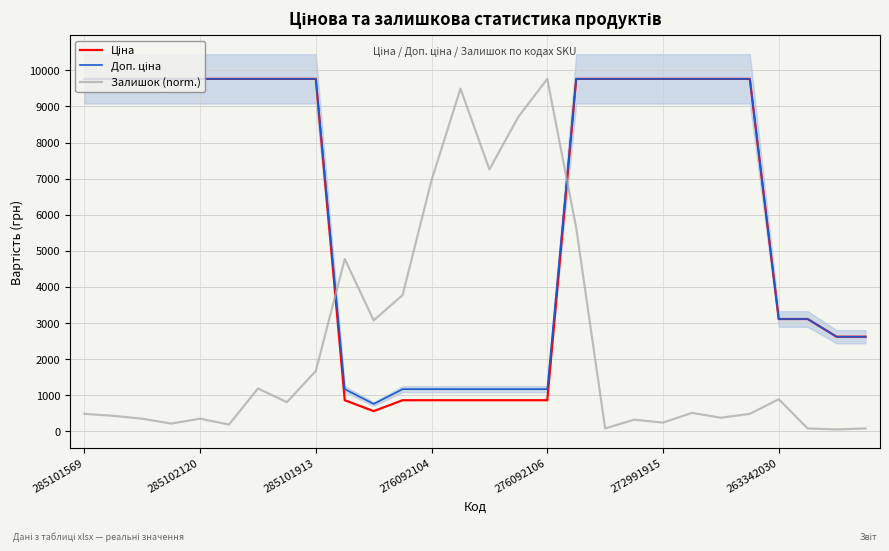

What is the smallest value displayed?

53.9